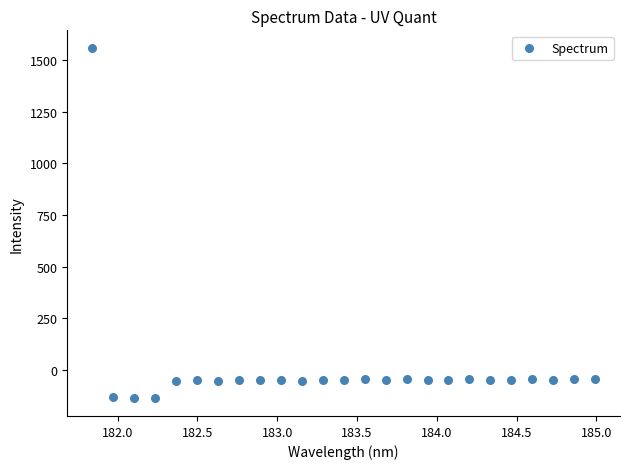

What is the range of Y values (max minus min)?

1697.2